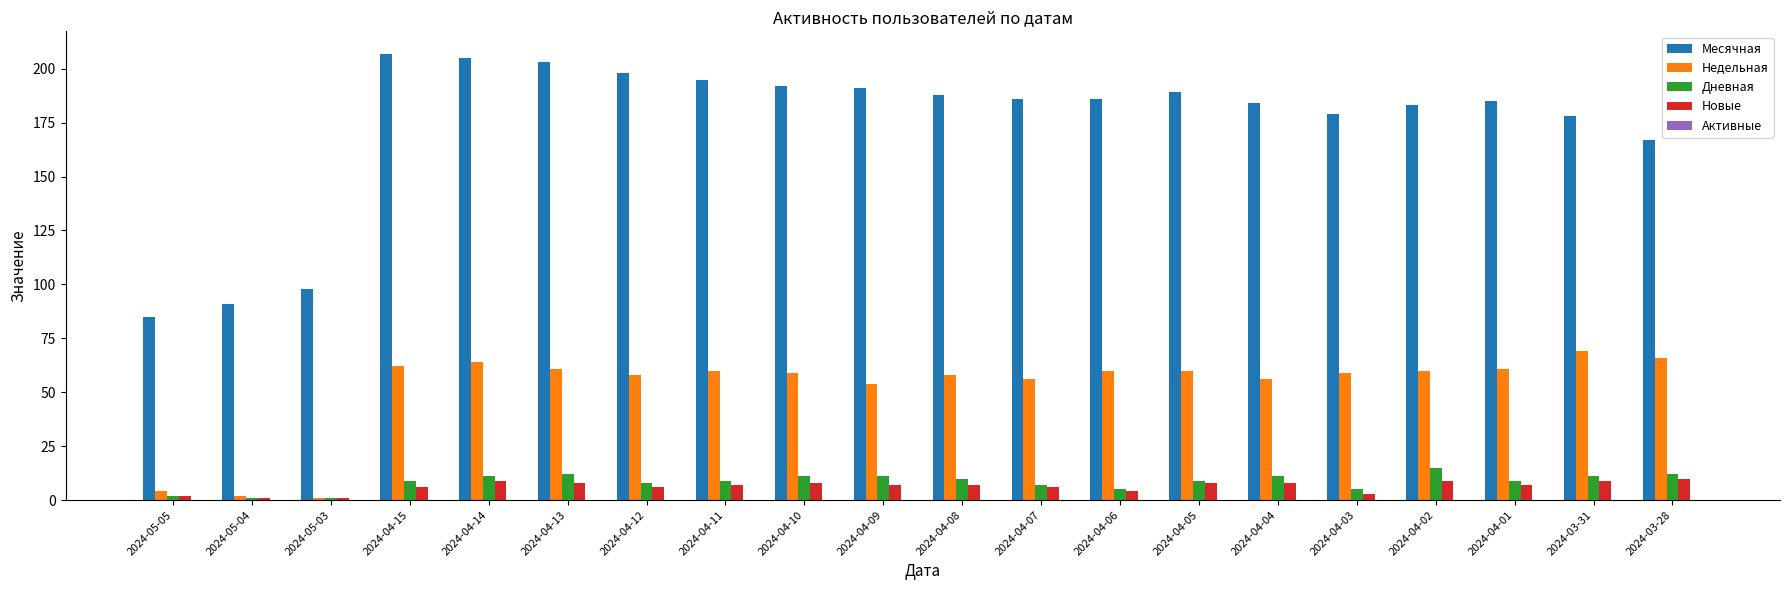

How many data points does each series have?

20